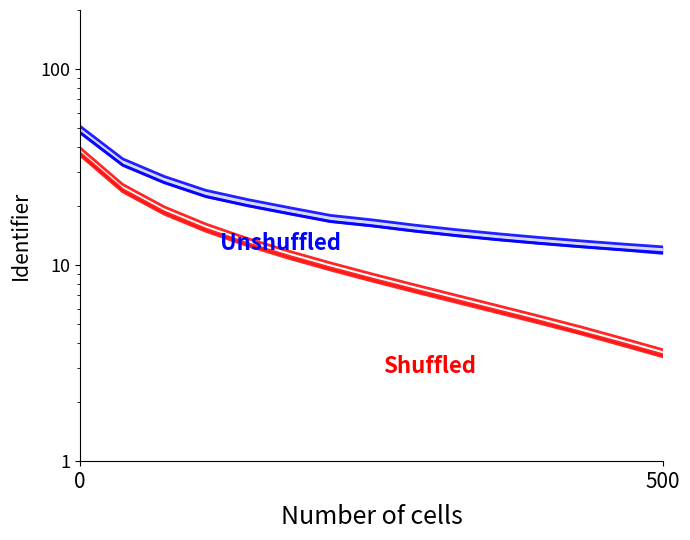

At how many categories does at least one series exceed 41?

1